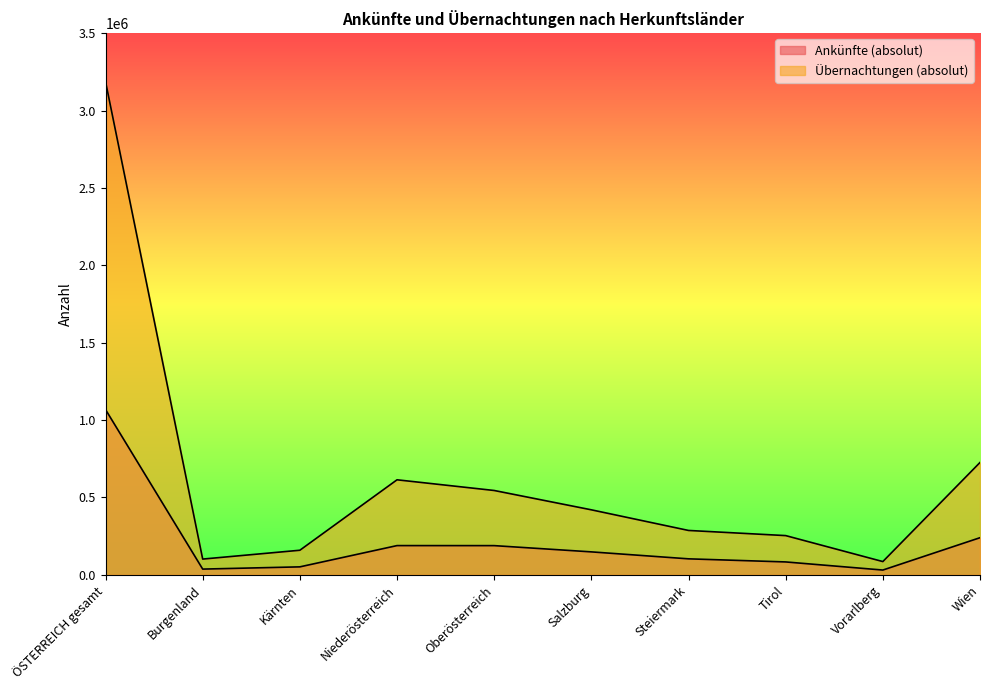

Where is the first local maximum for Übernachtungen (absolut)?

Niederösterreich